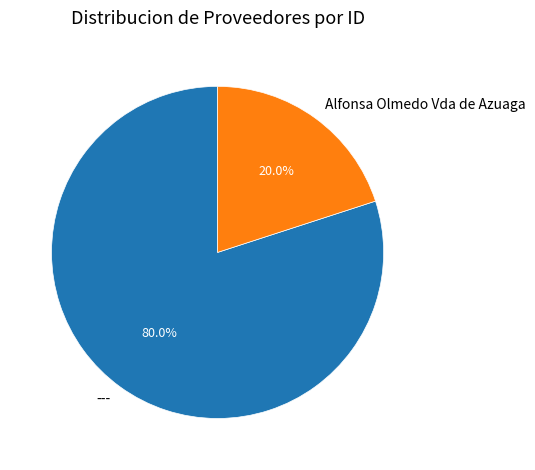

Is it true that Alfonsa Olmedo Vda de Azuaga is 12% of the pie?

False